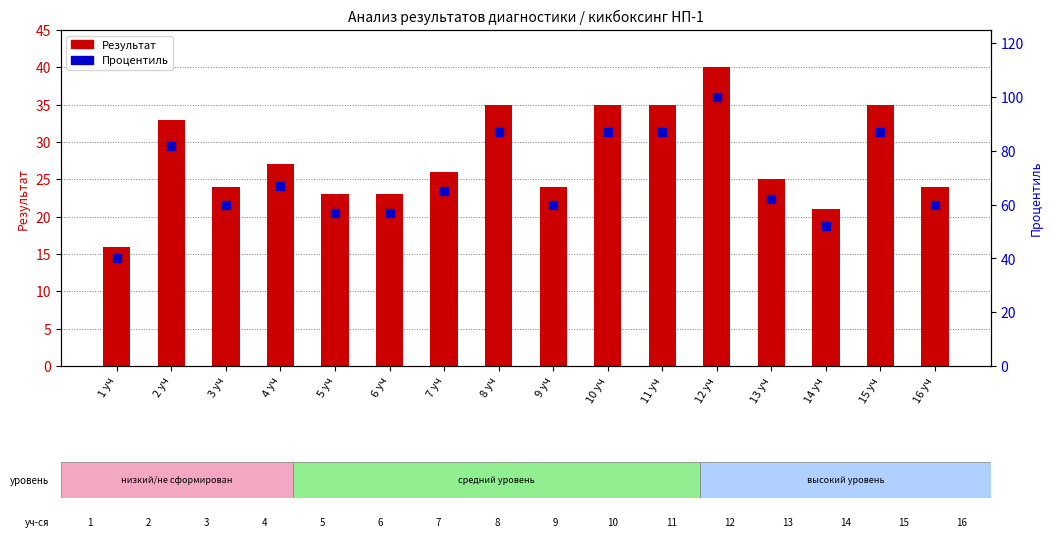

Which series contains the highest Y value?

Процентиль